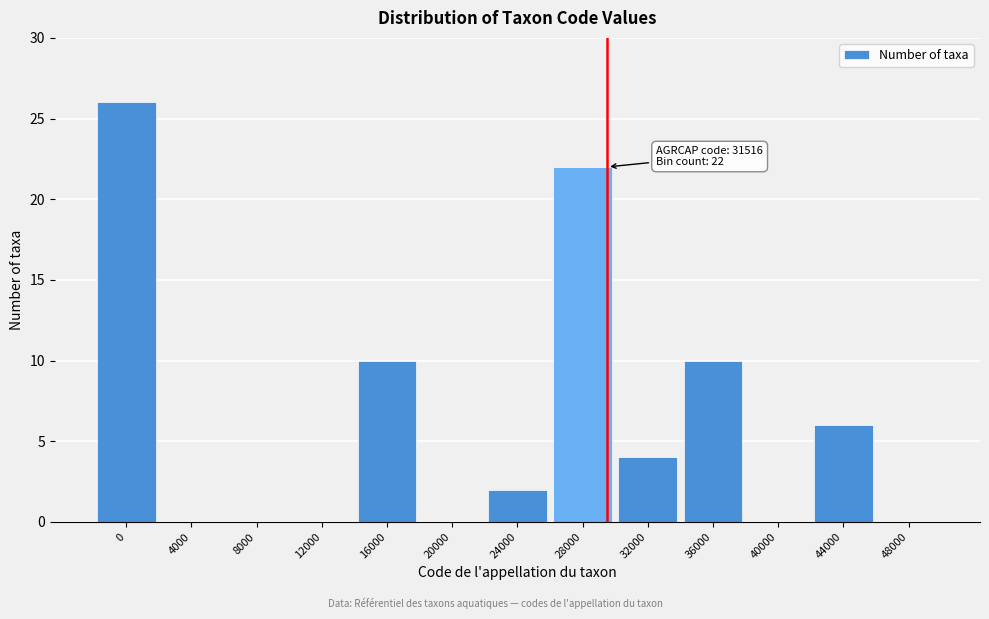

Reading left to right, extract all data points from this chart.

0=26	4000=0	8000=0	12000=0	16000=10	20000=0	24000=2	28000=22	32000=4	36000=10	40000=0	44000=6	48000=0